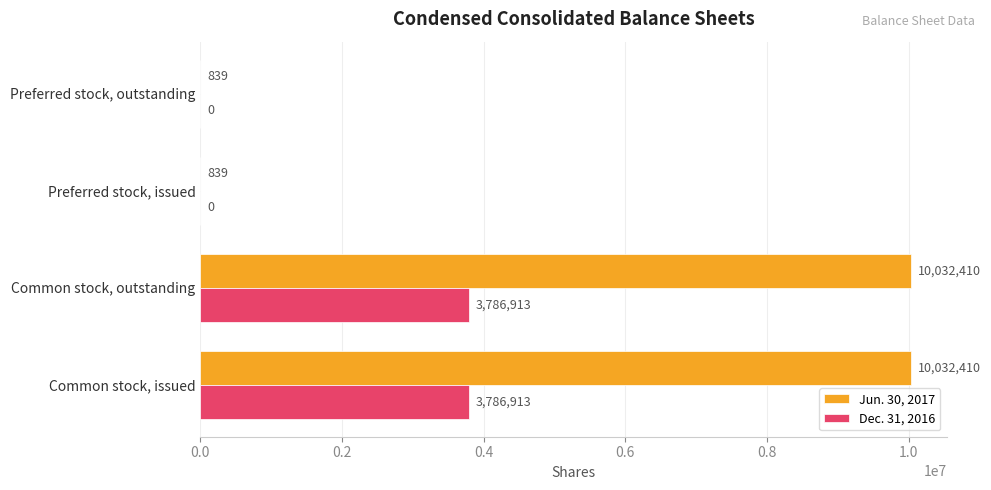

Is the value of Dec. 31, 2016 at Common stock, issued greater than the value of Jun. 30, 2017 at Preferred stock, outstanding?

Yes